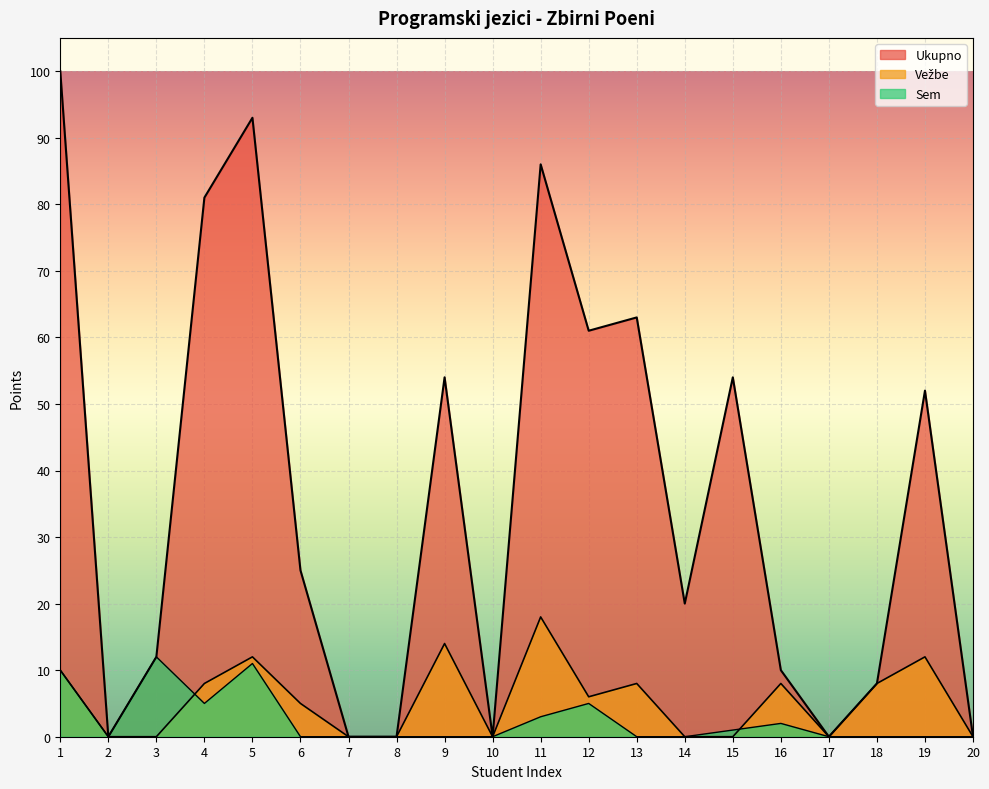

What is the difference between the second highest and minimum values in the Sem series?

11